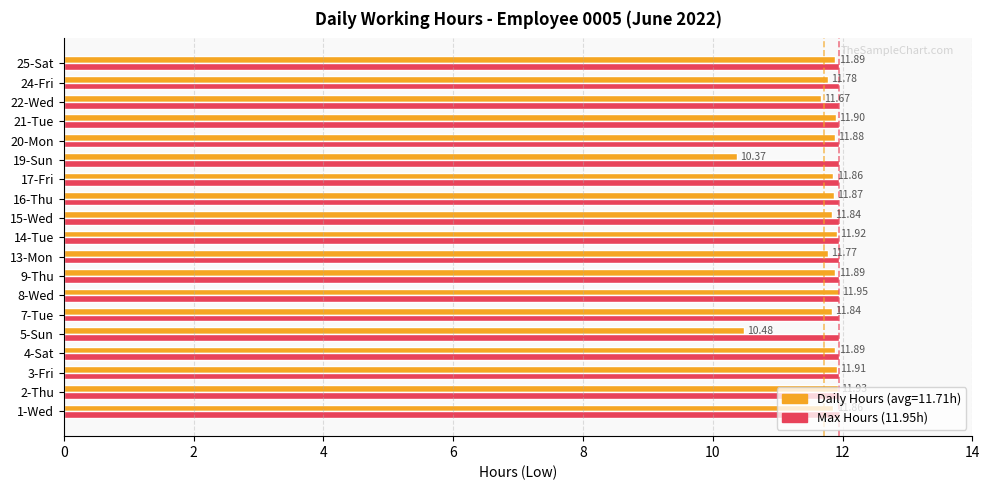

At which category is the sum across all series the highest?

8-Wed